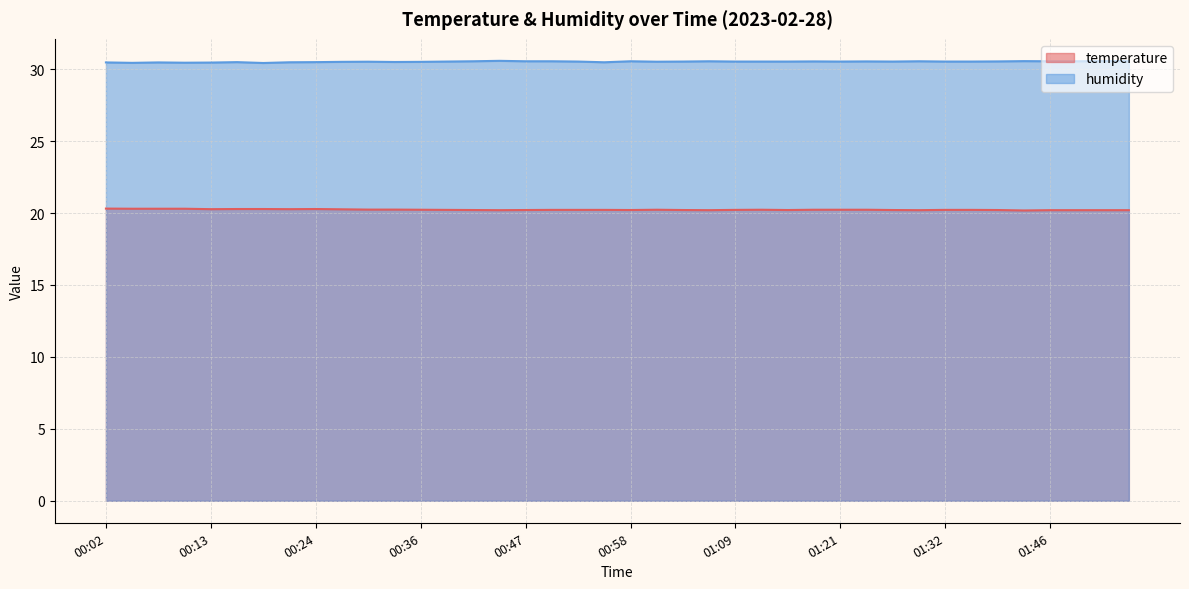

Rank the series at 00:16 from lowest to highest value.

temperature, humidity